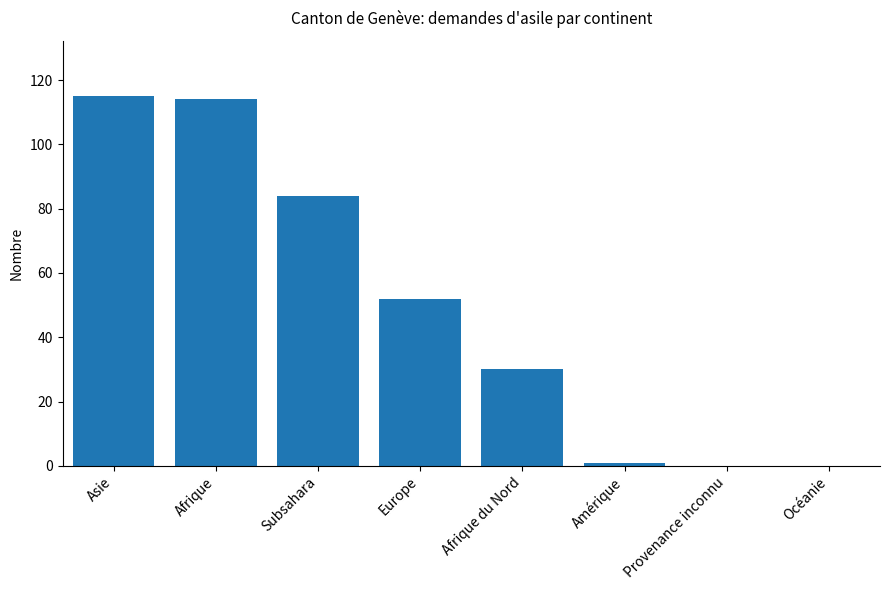

What is the sum of all values?

396